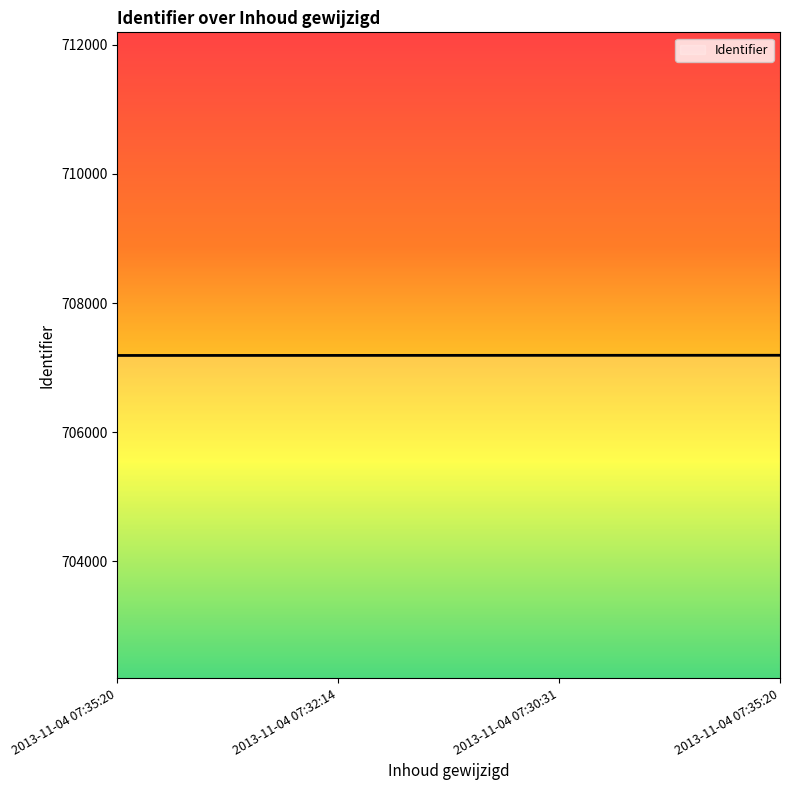

Count the number of categories in the chart.

4